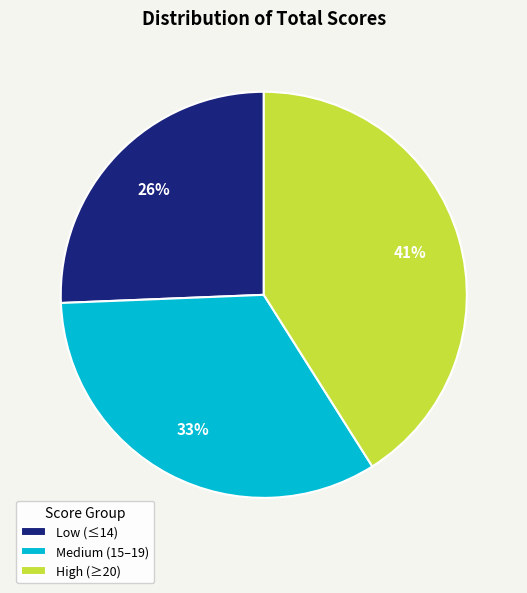

Is the sum of Medium (15–19) and Low (≤14) greater than half?

Yes